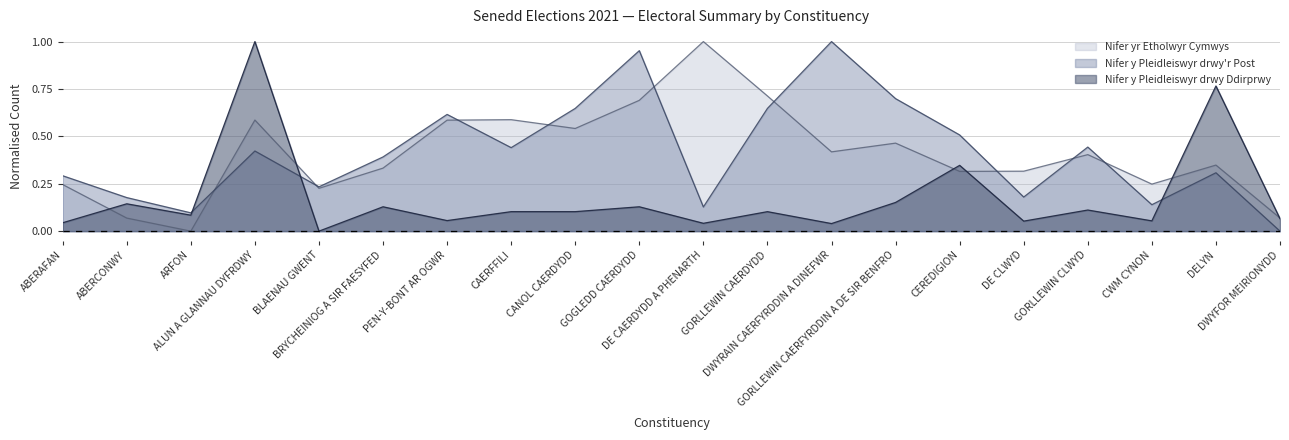

The Nifer y Pleidleiswyr drwy Ddirprwy series shows 0.3 at CEREDIGION. True or false?

True